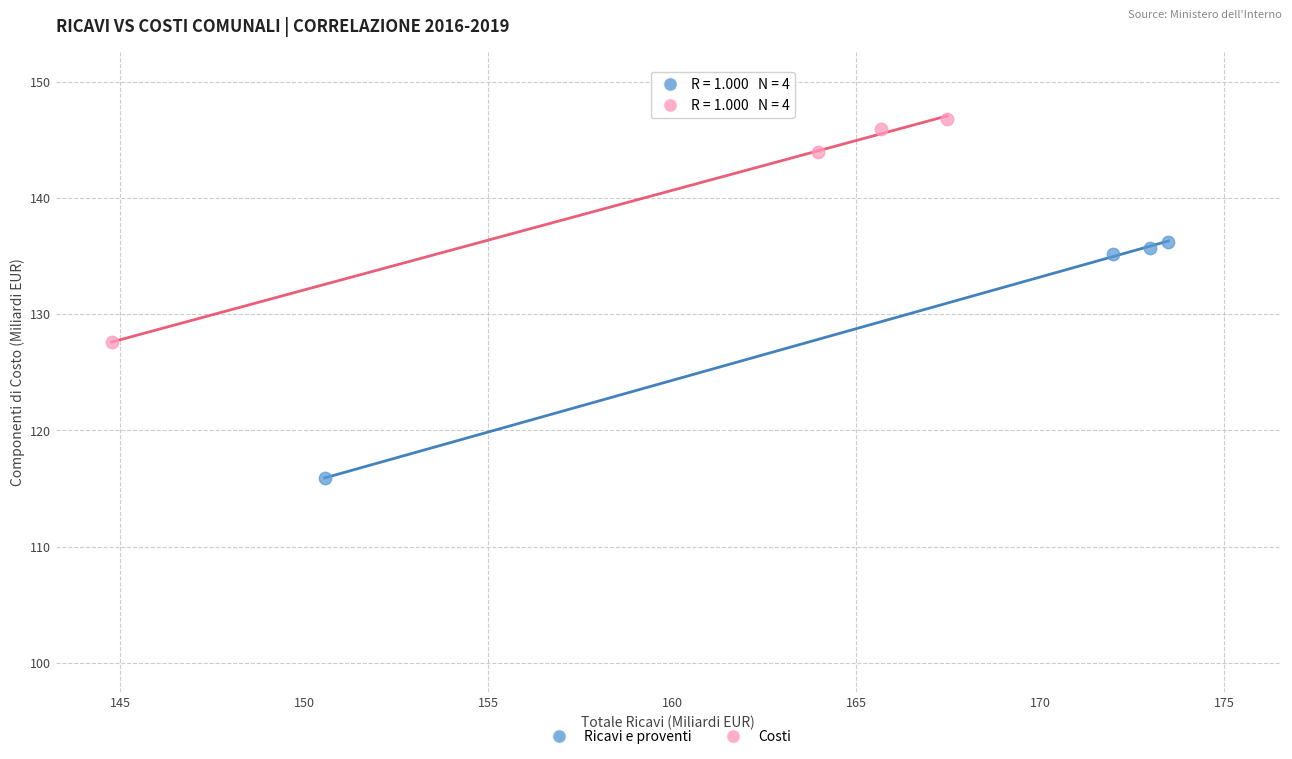

Which series has the widest spread of Y values?

Ricavi e proventi